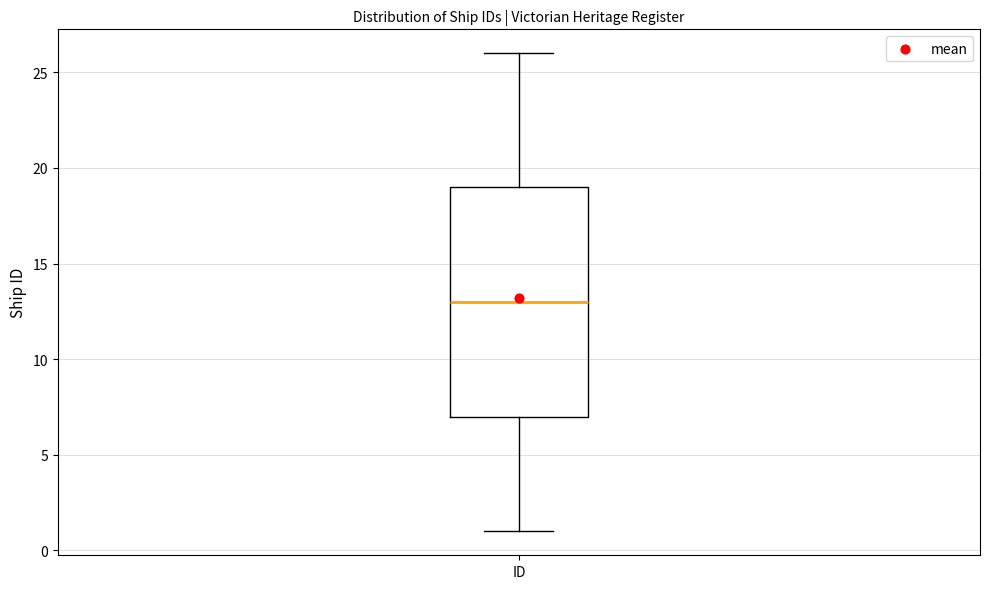

Where does the lower whisker of the box for ID end on the y-axis? The values are not printed on the chart, so give them approximately, as read against the axis.

1